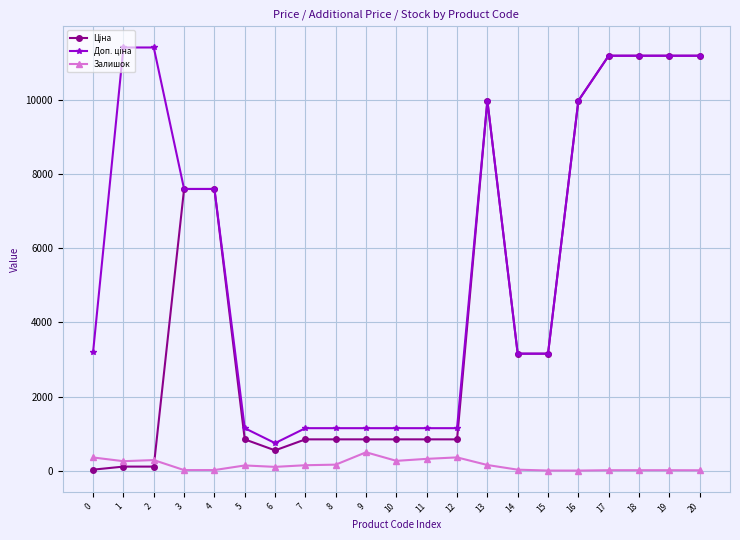

True or false: Залишок has more than 2 interior local peaks.

True